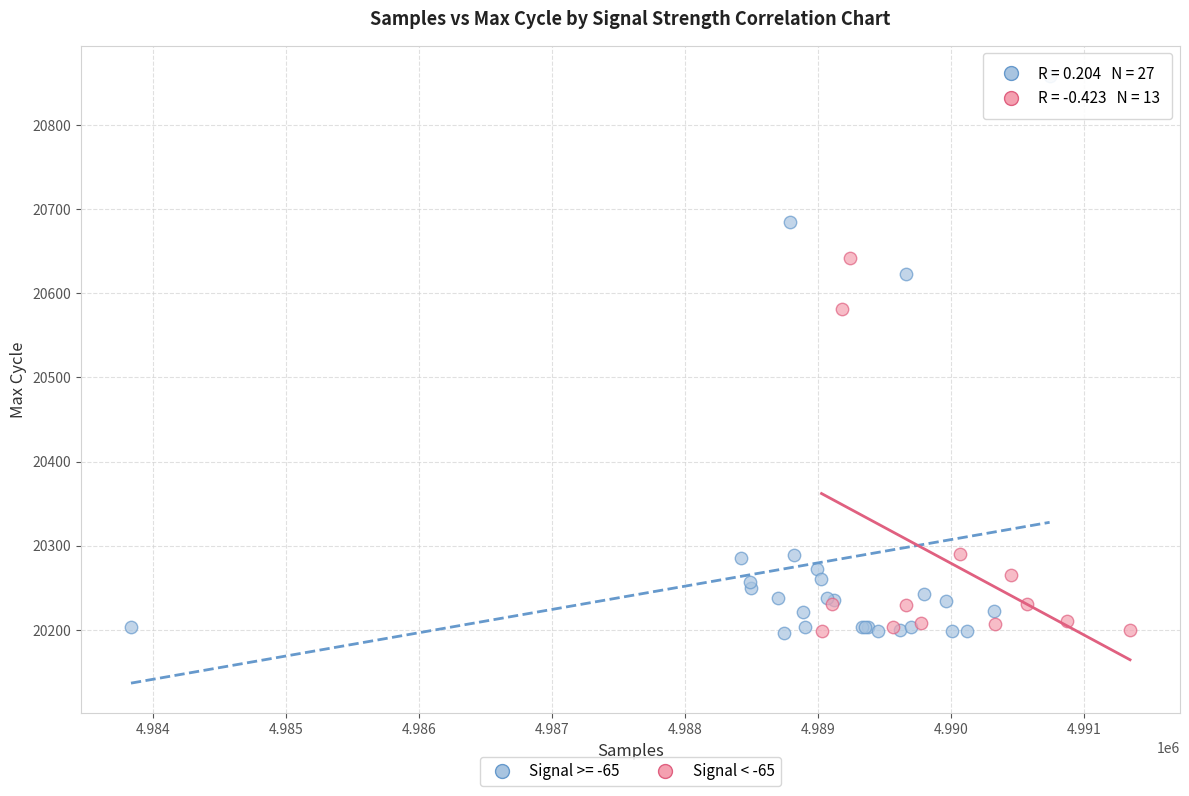

Which series reaches the maximum Y coordinate?

Signal >= -65